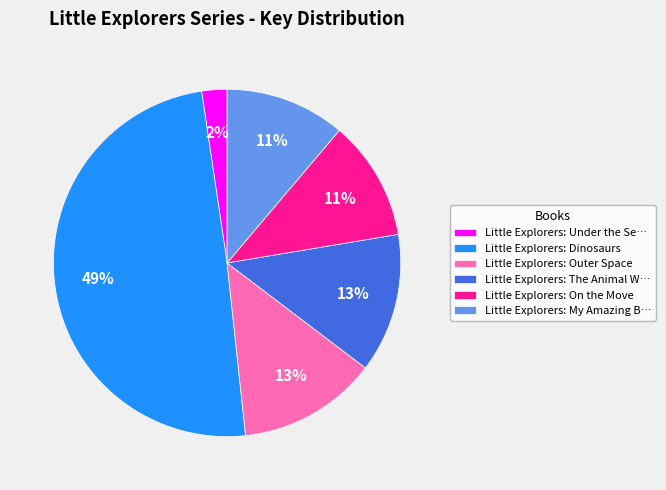

Between Little Explorers: On the Move and Little Explorers: Under the Se…, which is larger?

Little Explorers: On the Move